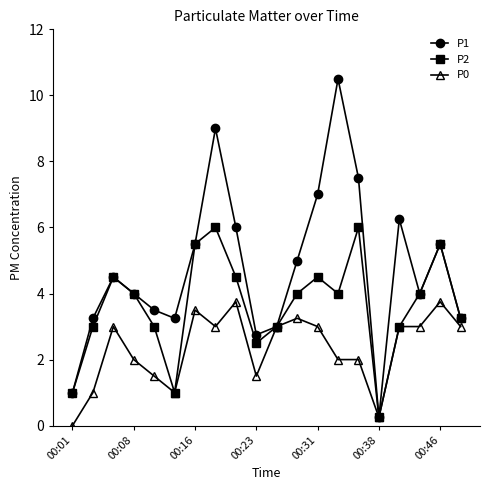

Rank the series by their maximum value, from highest to lowest.

P1, P2, P0